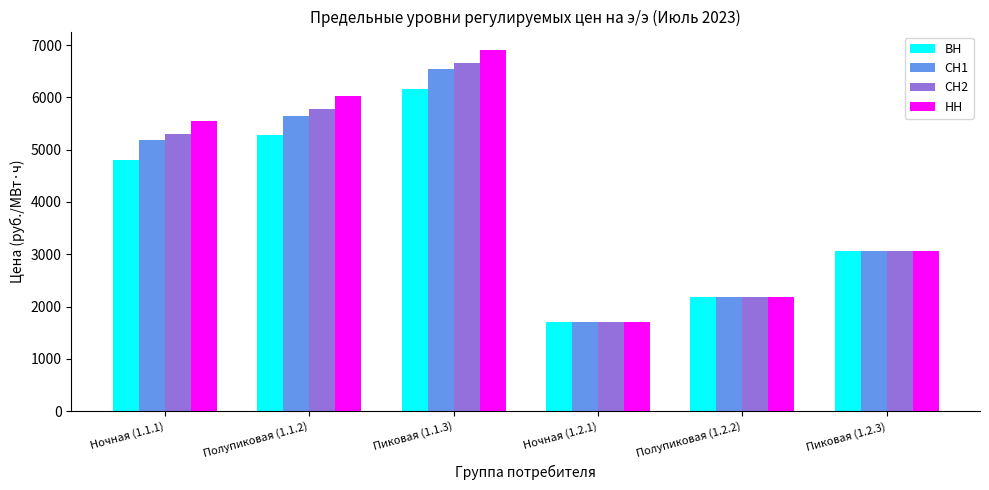

What is the sum of the СН2 values at Ночная (1.1.1) and Пиковая (1.2.3)?

8367.9